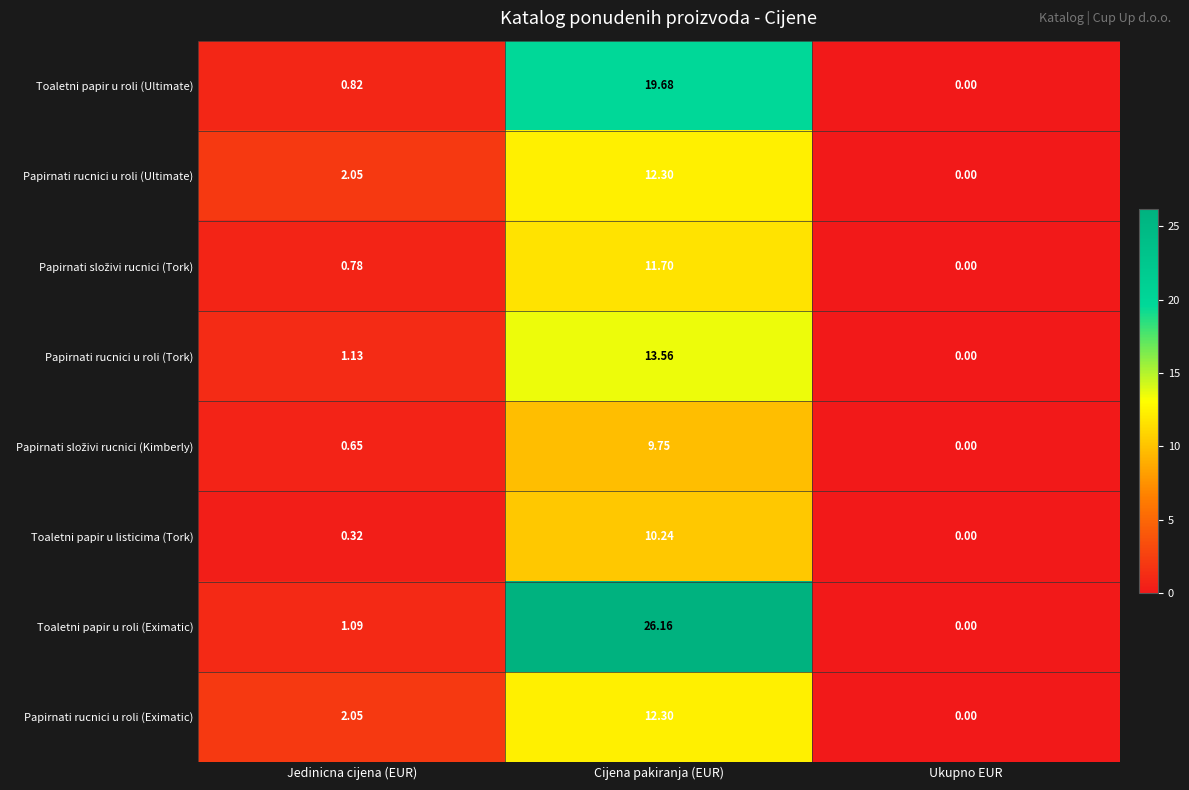

Which label corresponds to the largest value in the chart?

Cijena pakiranja (EUR)